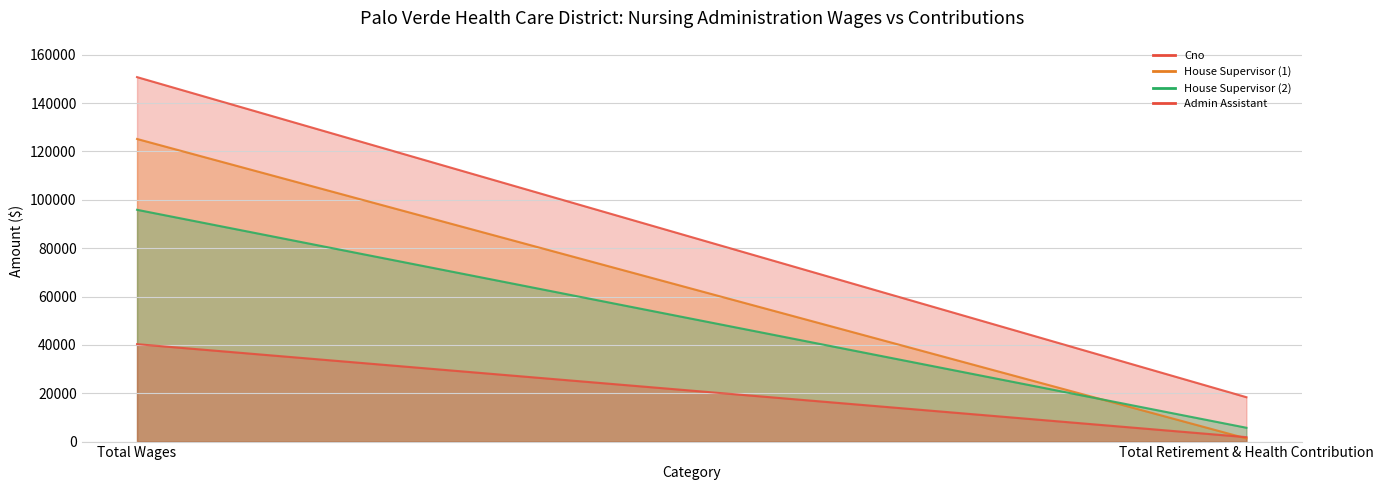

At which category is the sum across all series the highest?

Total Wages